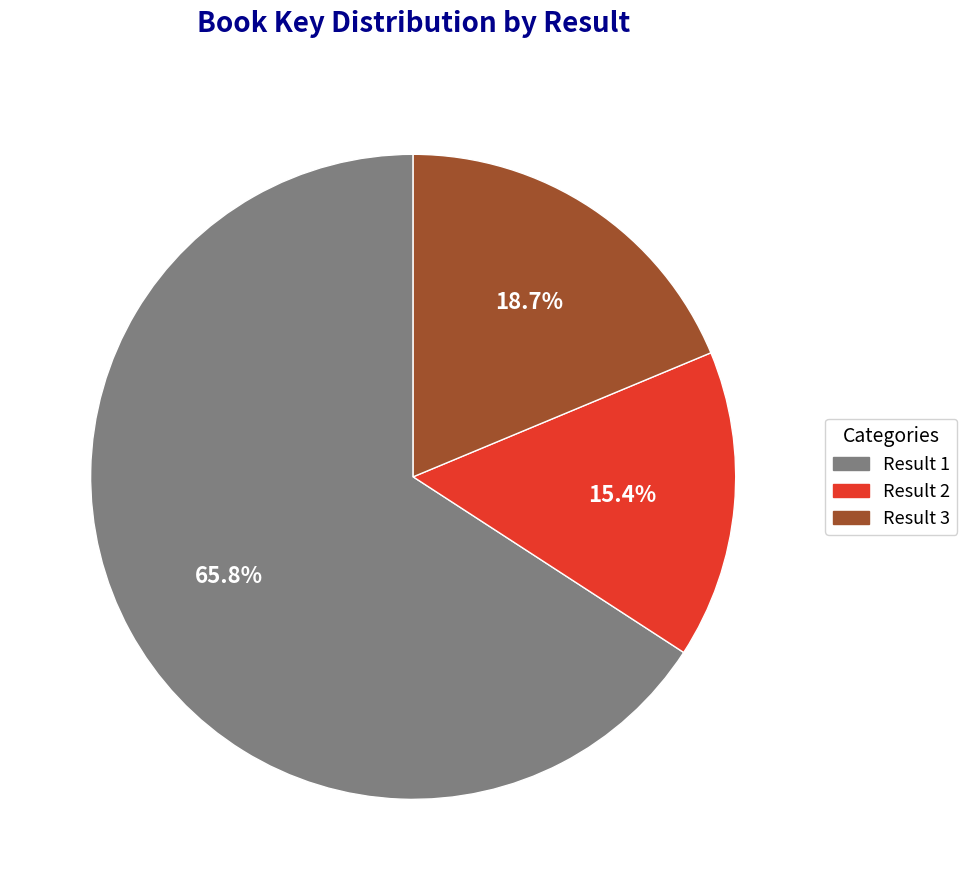

Approximately how many times larger is the value at Result 1 compared to Result 3?

3.5